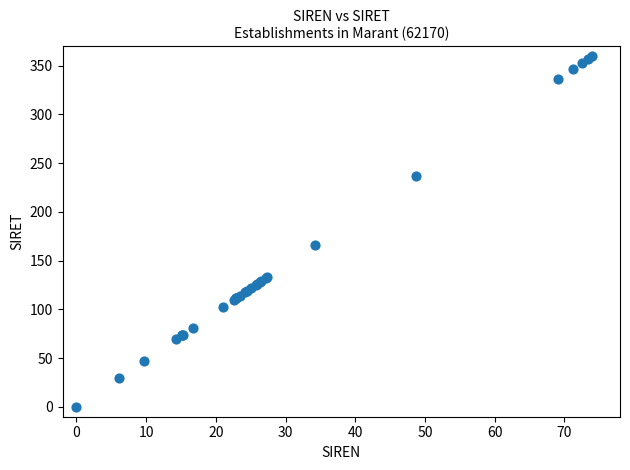

What Y value in the scatter plot is closest to 180?

166.6